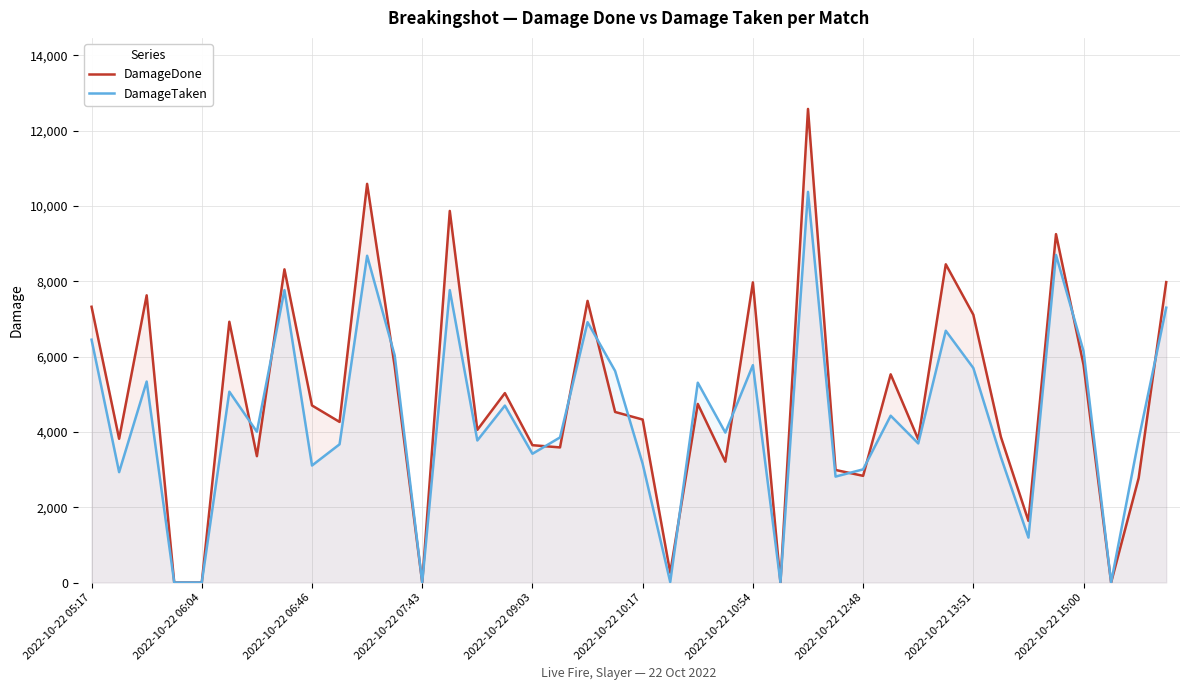

What is the difference between the maximum and minimum values in the DamageDone series?

12577